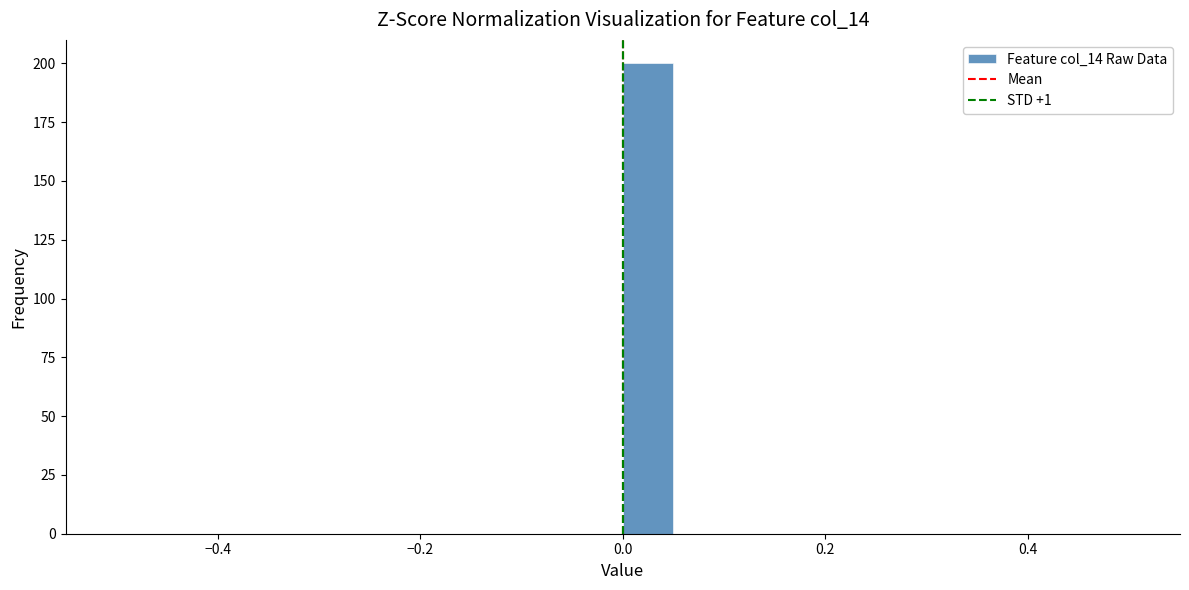

Around what value on the x-axis is the tallest bar? Give the approximate position of its centre, as read against the axis.

0.02